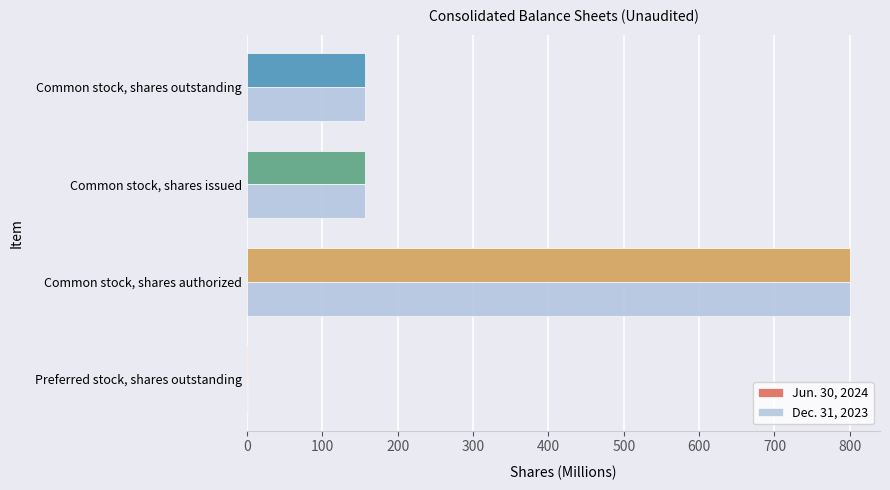

Count the number of categories in the chart.

4